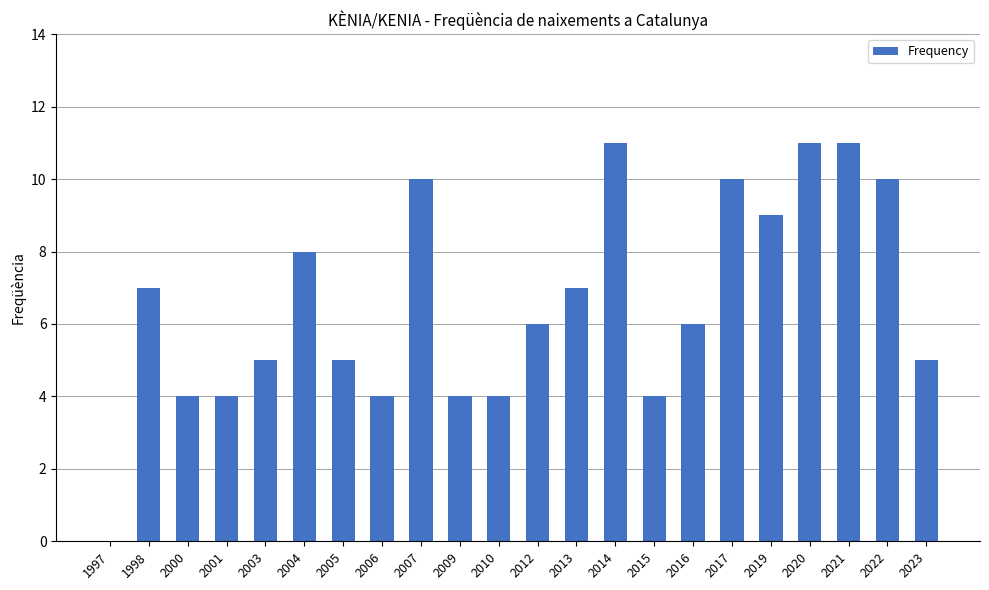

What is the maximum value shown in the chart?

11